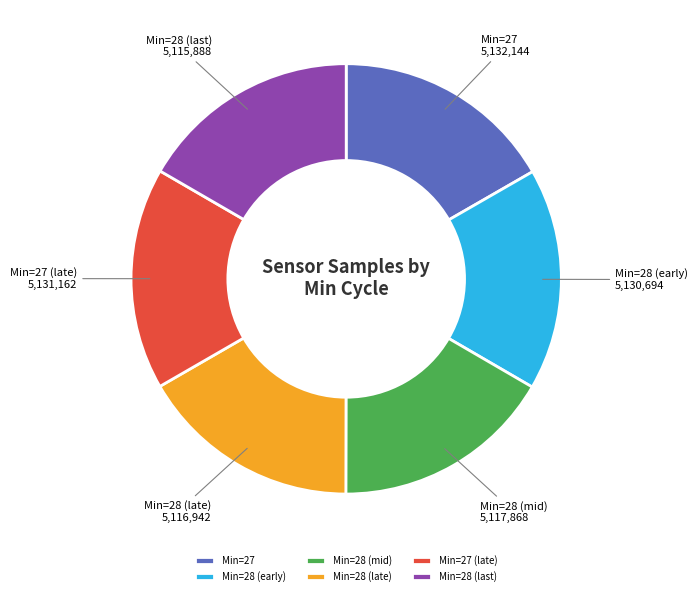

How many slices are in this pie chart?

6